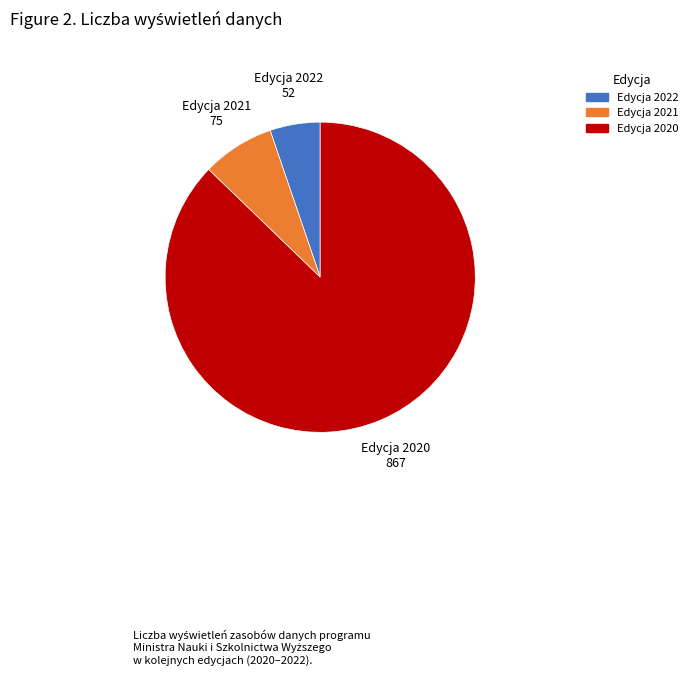

Which category has the smallest portion of the pie?

Edycja 2022